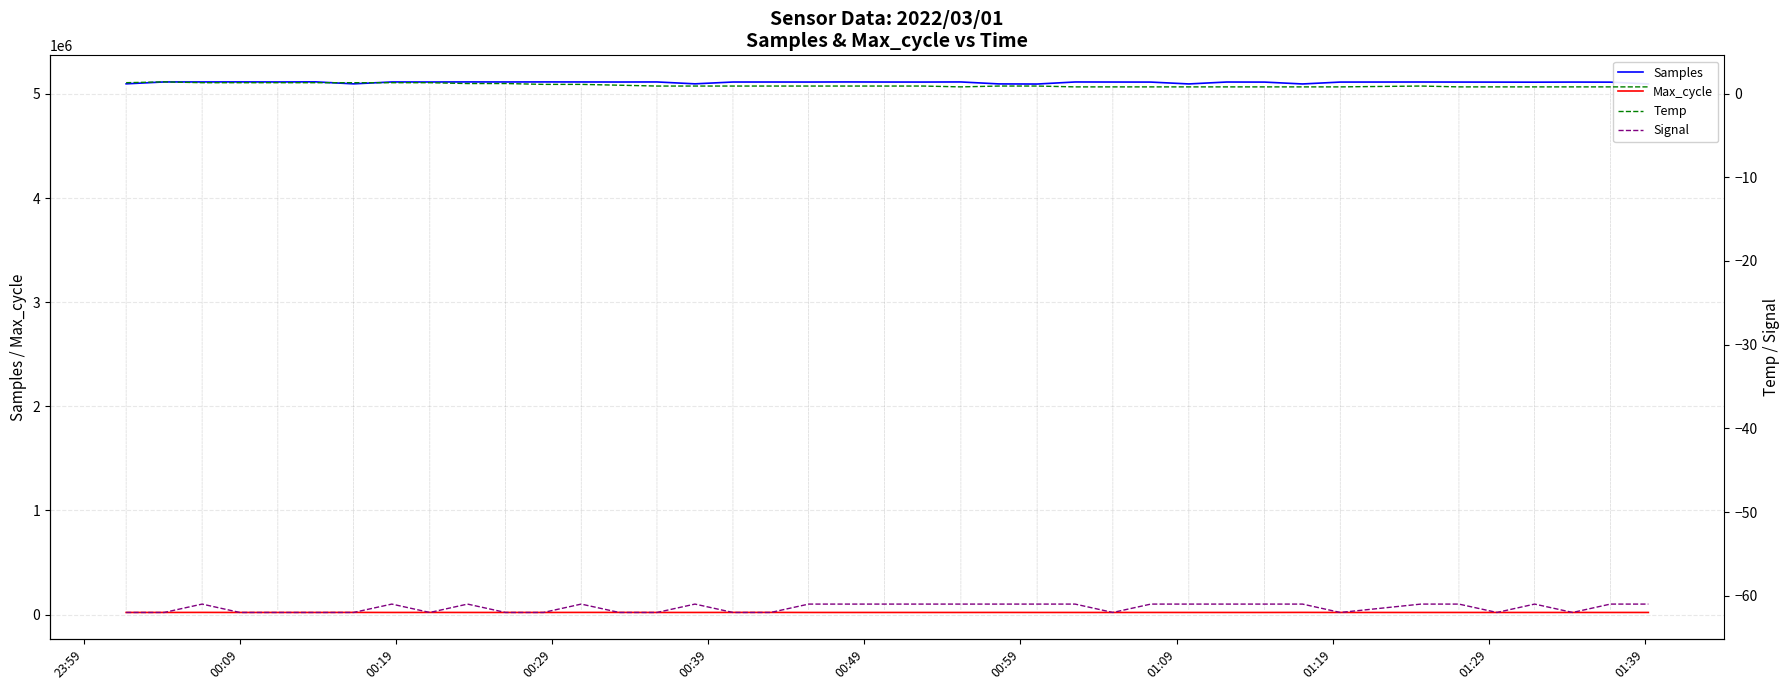

What is the highest value of the Samples series?

5115576